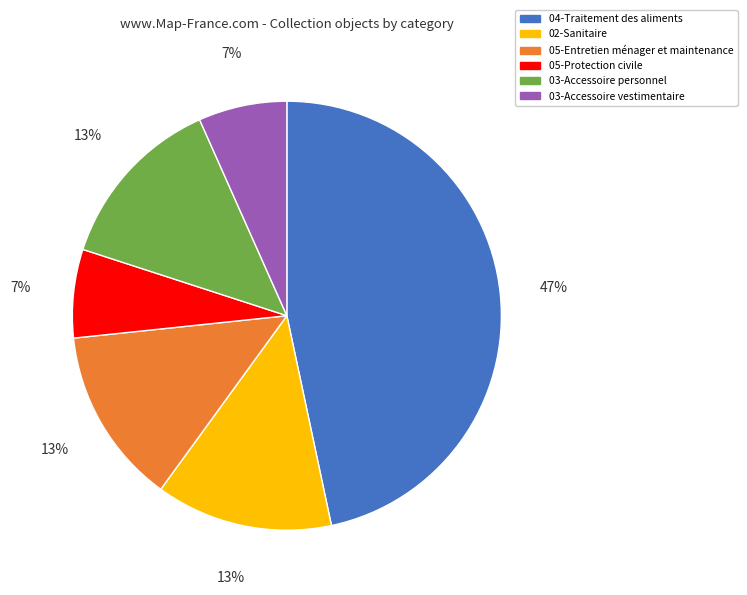

To the nearest percent, what is the difference between the largest and smallest slice percentages?

40%